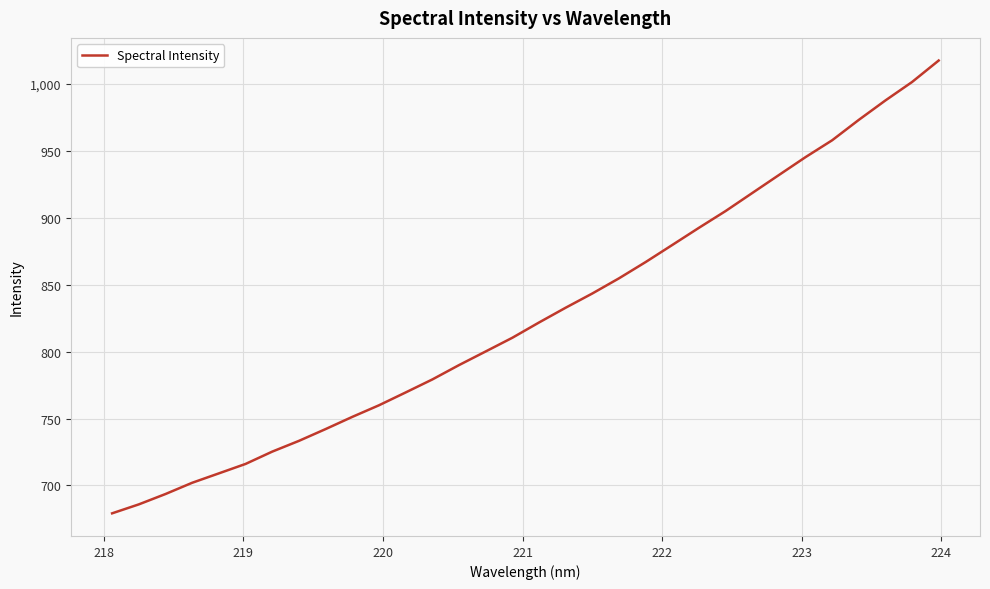

What is the difference between the maximum and minimum values?

338.4